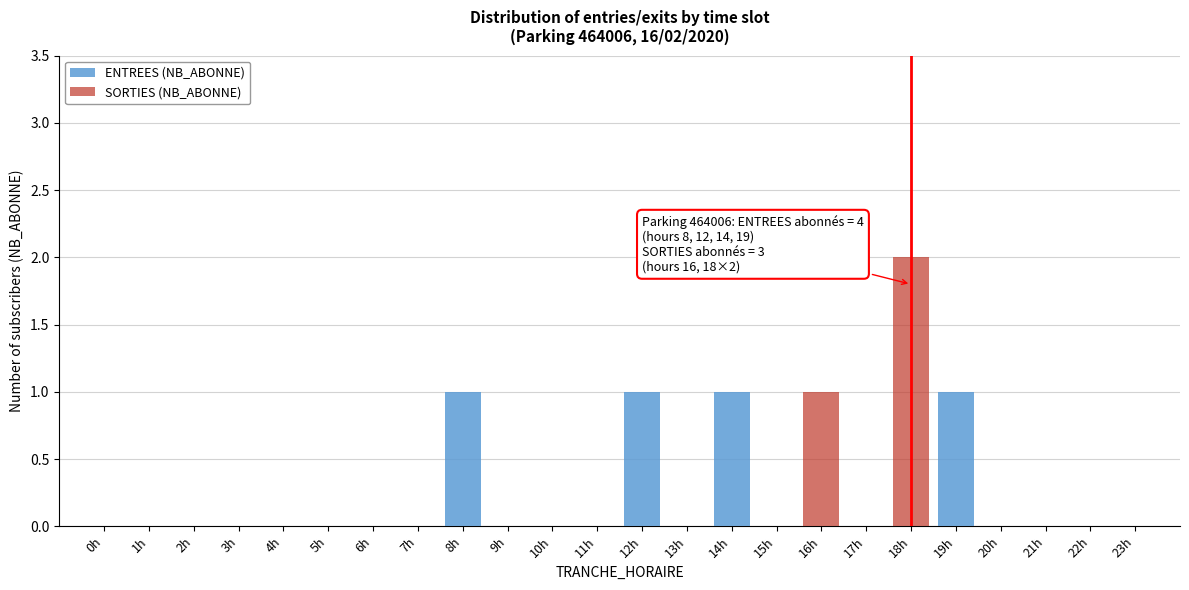

At which category is the sum across all series the highest?

18h